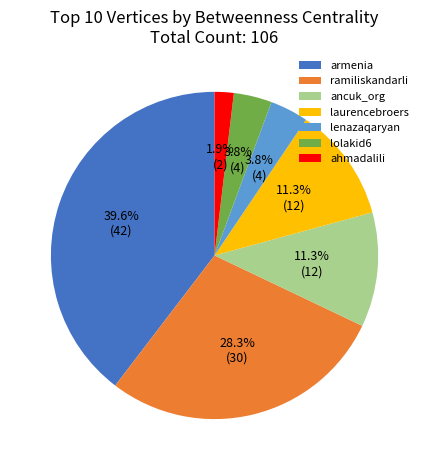

Is there any slice that represents more than half of the pie?

No